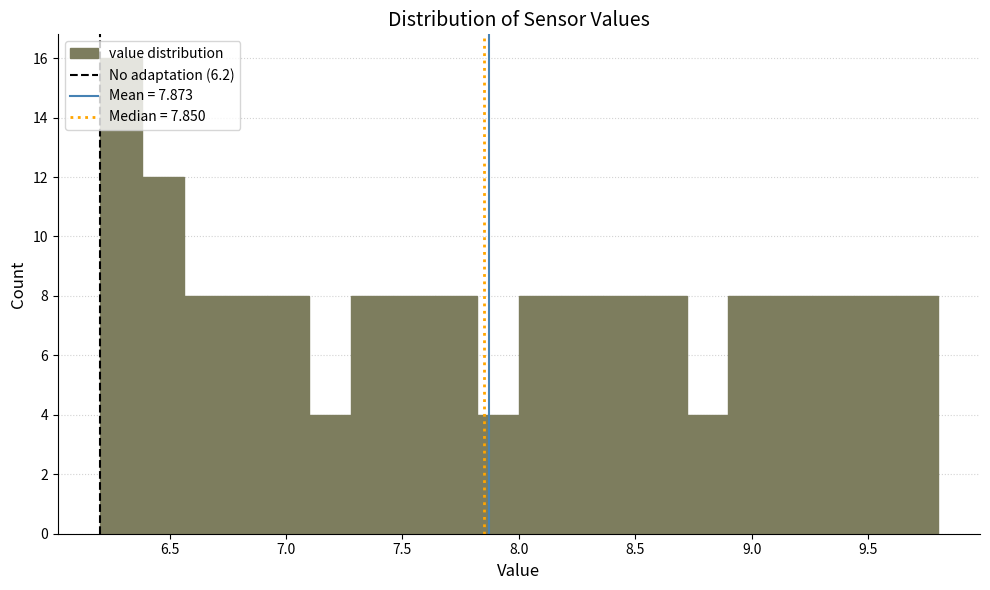

Read against the x-axis, roughly where is the centre of the tallest bar?

6.30